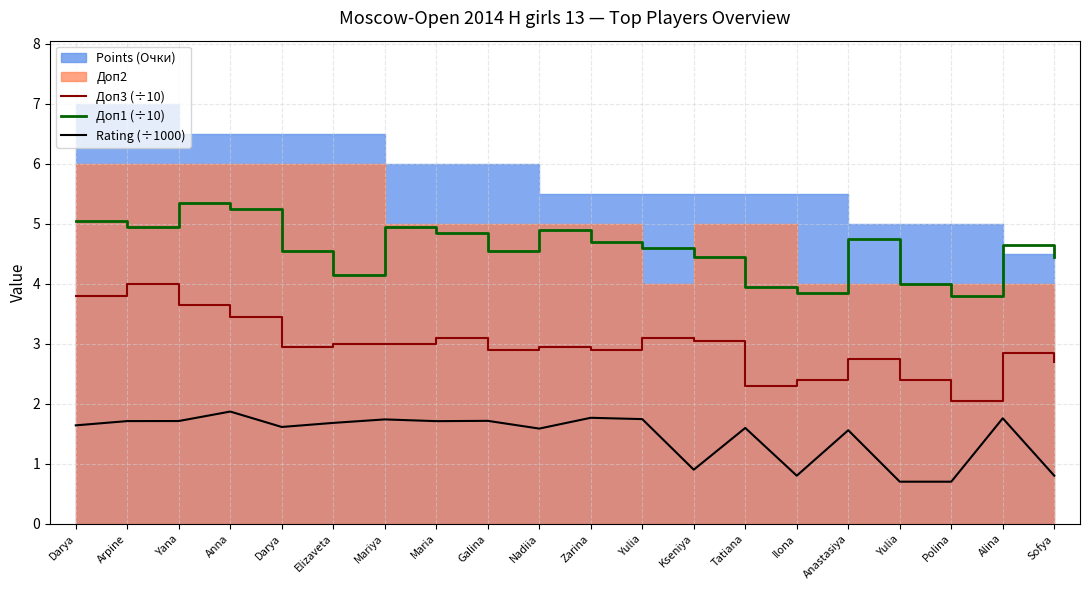

At which category is the sum across all series the highest?

Yana